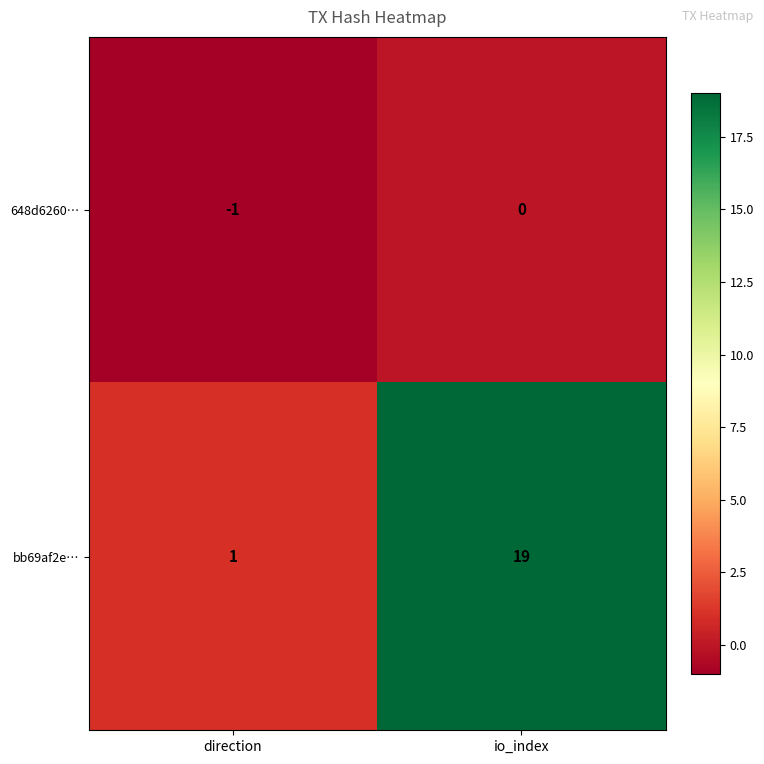

What is the difference between the maximum and minimum values in the bb69af2e… series?

18